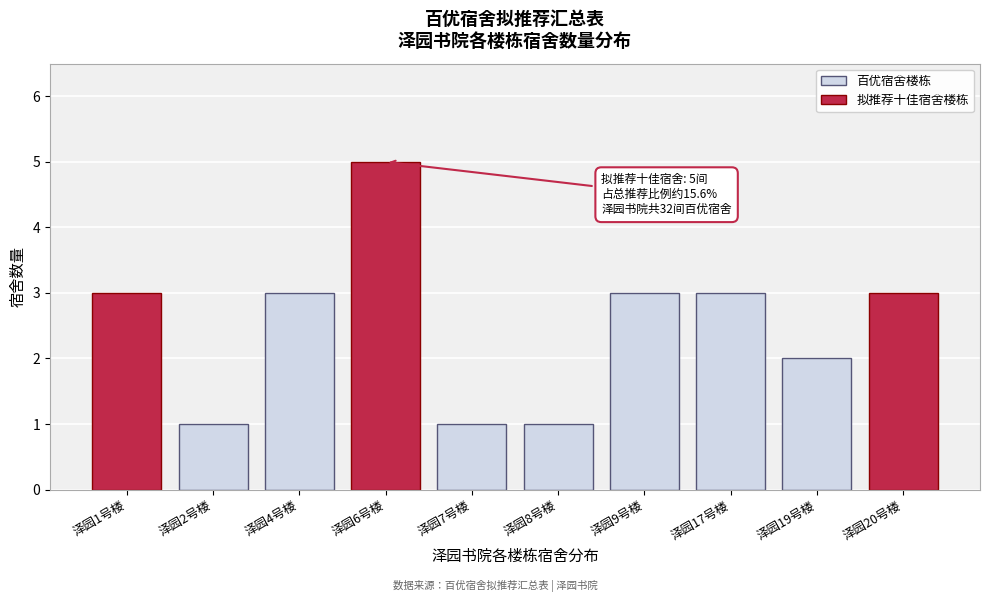

Reading left to right, list all the values displayed in this chart.

3	1	3	5	1	1	3	3	2	3